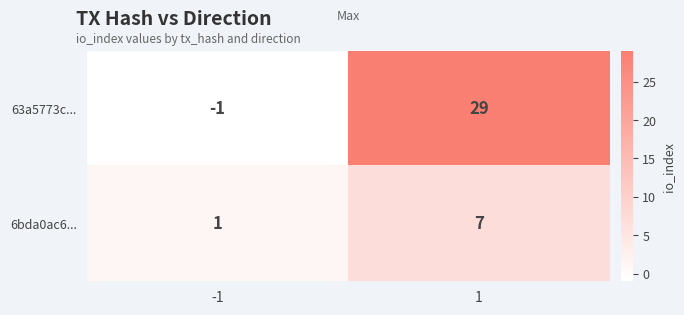

What is the maximum value shown in the chart?

29